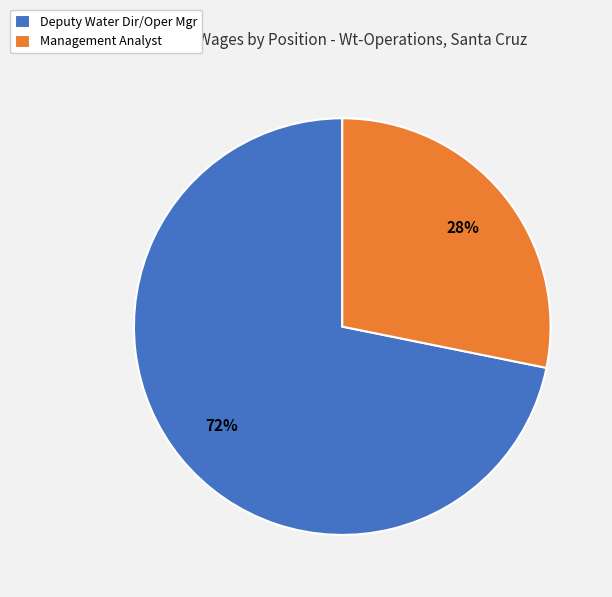

To the nearest percent, what percentage of the pie is Management Analyst?

28%